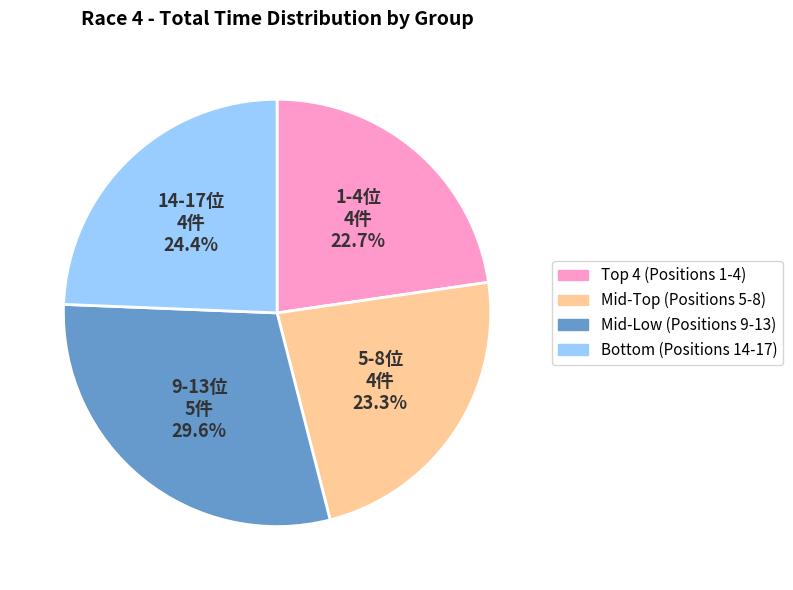

Is there any slice that represents more than half of the pie?

No